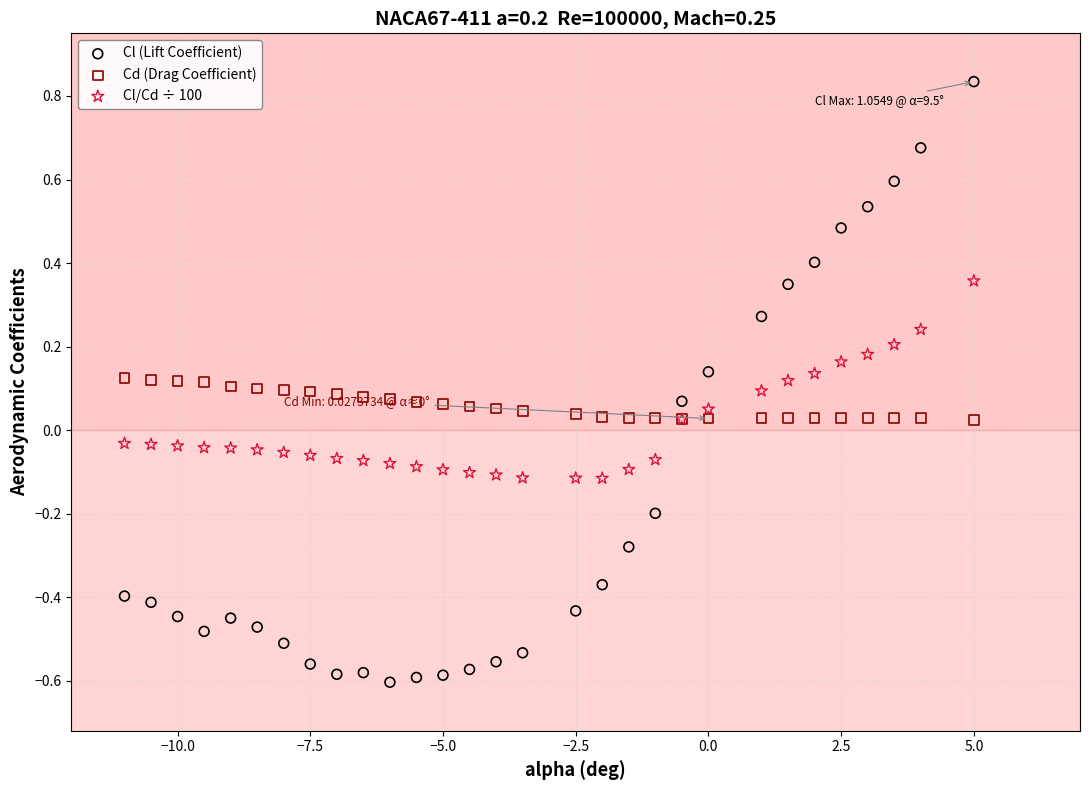

What are all the series names shown in the legend?

Cl (Lift Coefficient), Cd (Drag Coefficient), Cl/Cd ÷ 100